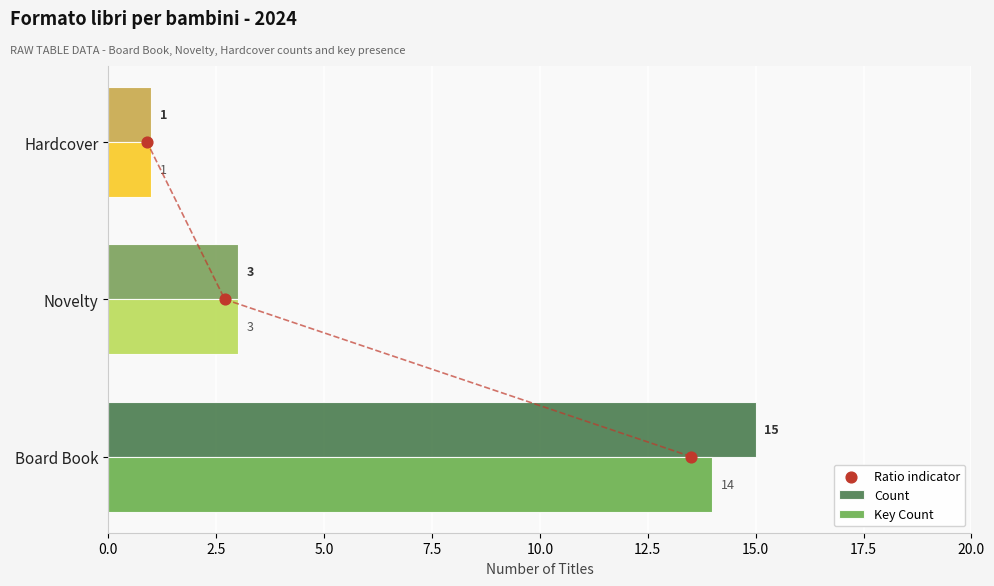

Which series reaches the minimum Y coordinate?

Ratio indicator